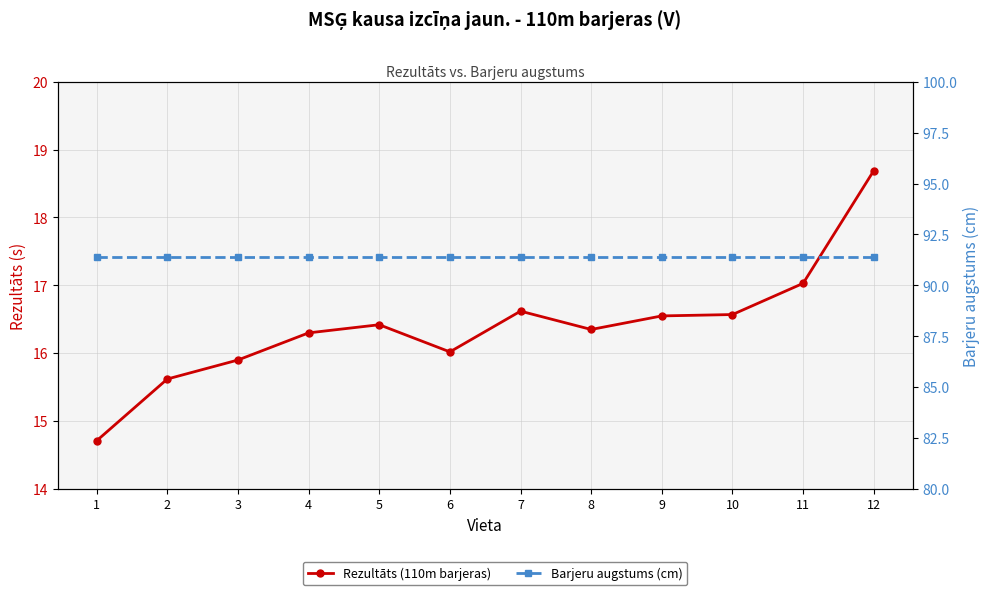

How many data points in Rezultāts (110m barjeras) are above 16?

9